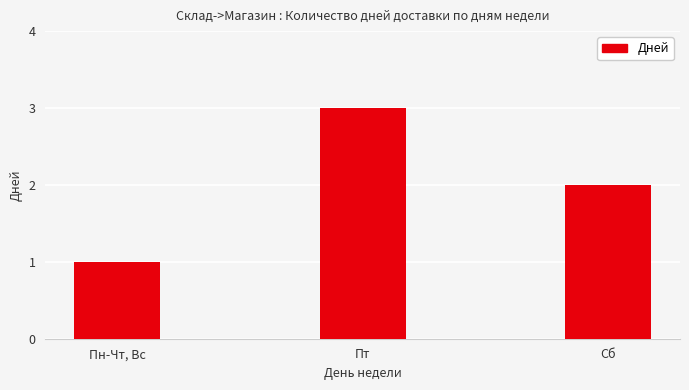

Reading right to left, transcribe all the data shown in this chart.

Сб=2	Пт=3	Пн-Чт, Вс=1